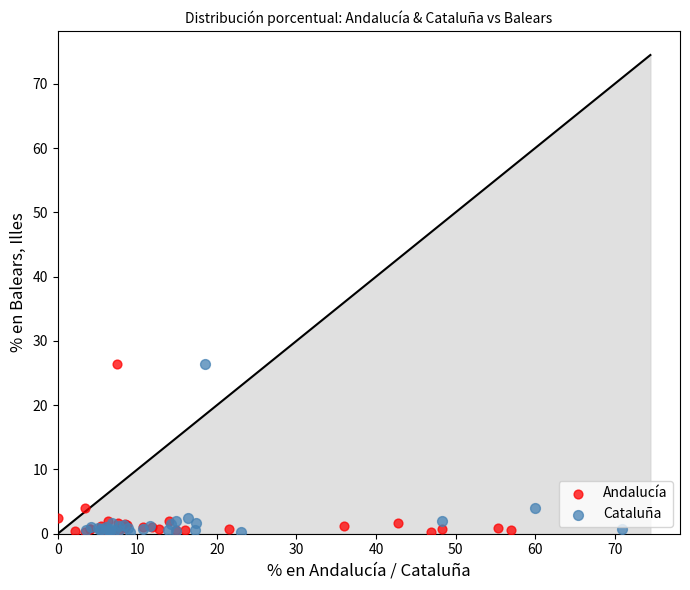

What are all the series names shown in the legend?

Andalucía, Cataluña